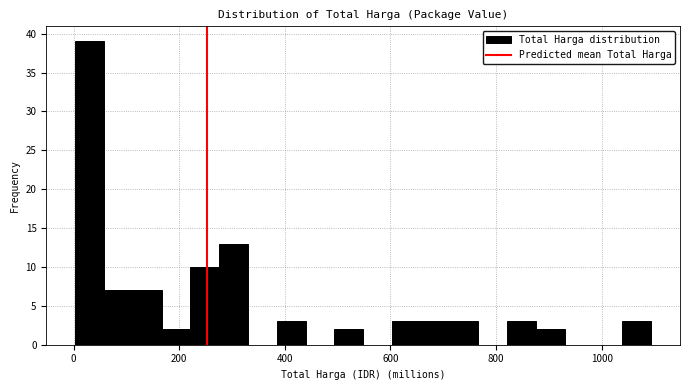

Around what value on the x-axis is the tallest bar? Give the approximate position of its centre, as read against the axis.

20